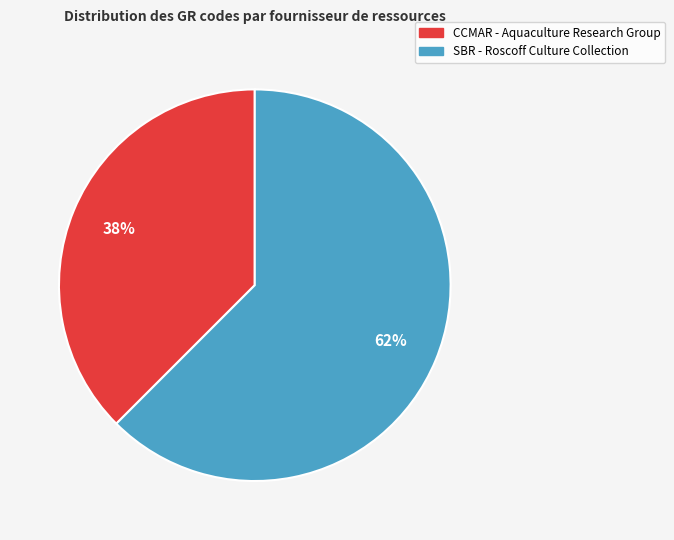

To the nearest percent, what is the average slice percentage?

50%